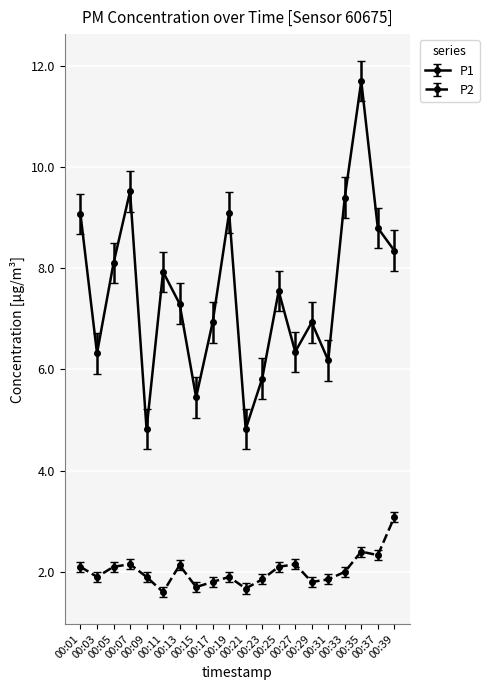

What is the maximum value shown in the chart?

11.7